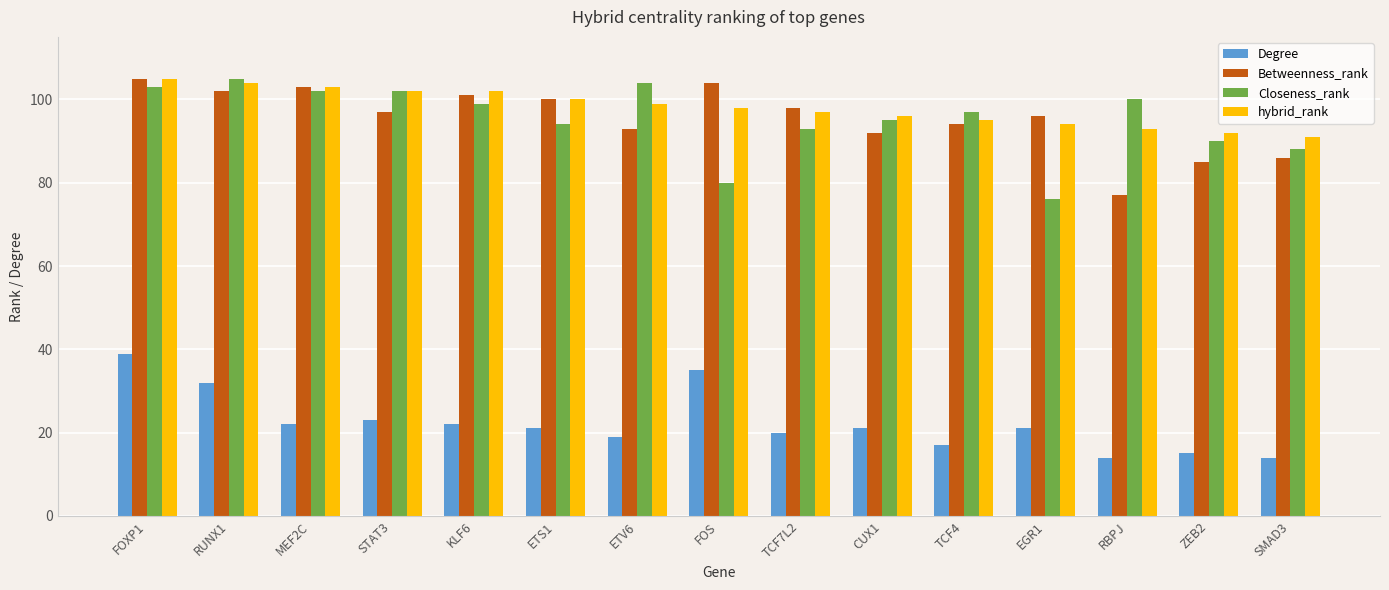

What is the label of the 10th bar from the left?

CUX1